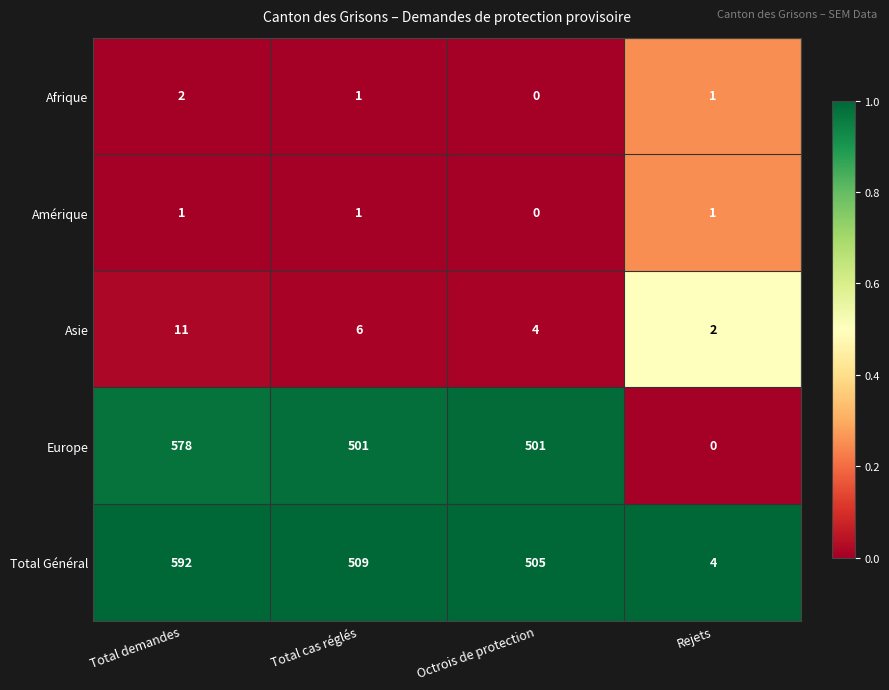

What is the difference between the highest and lowest values at Rejets?

4